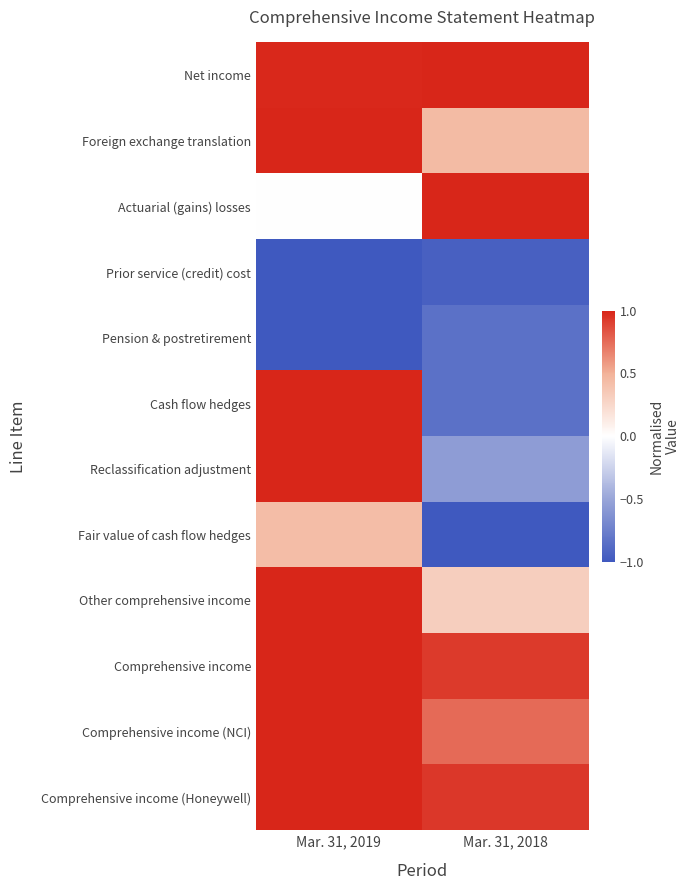

What is the difference between the highest and lowest values at Mar. 31, 2019?

2.0